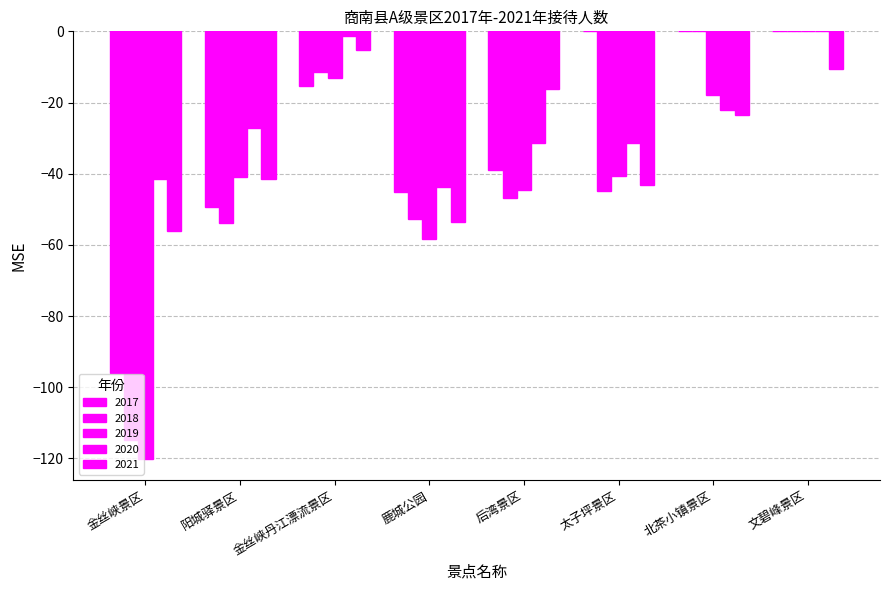

At which category does the chart reach its minimum across all series?

金丝峡景区